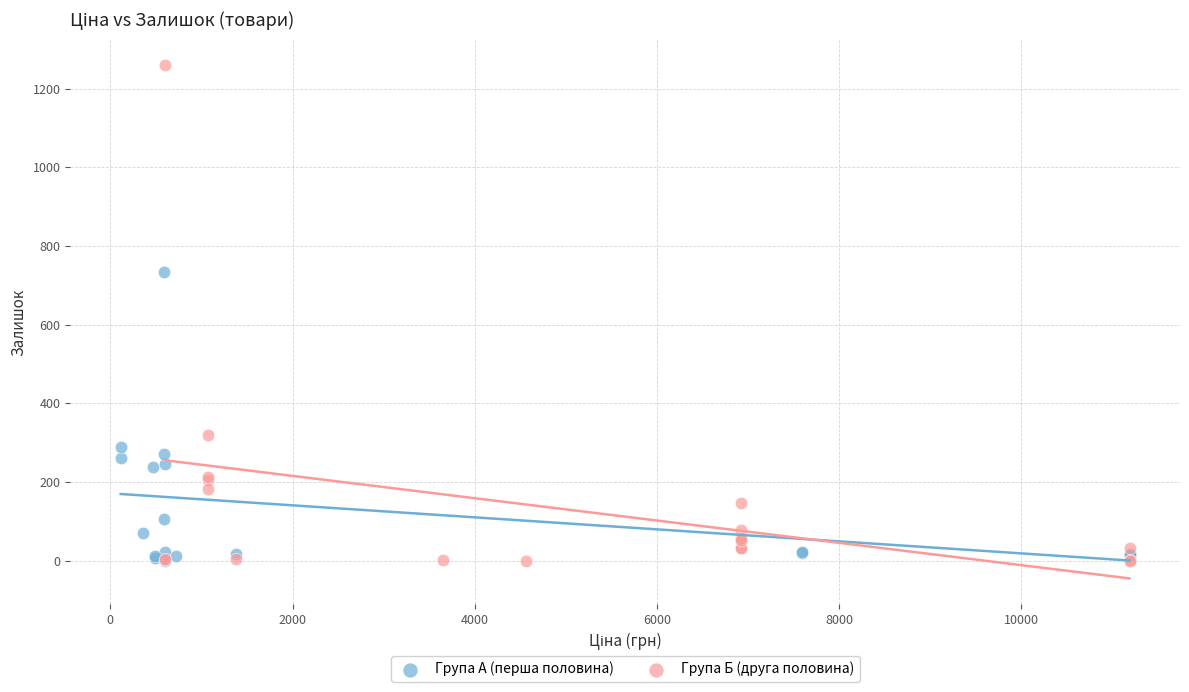

Which series has the largest Y range (max minus min)?

Група Б (друга половина)